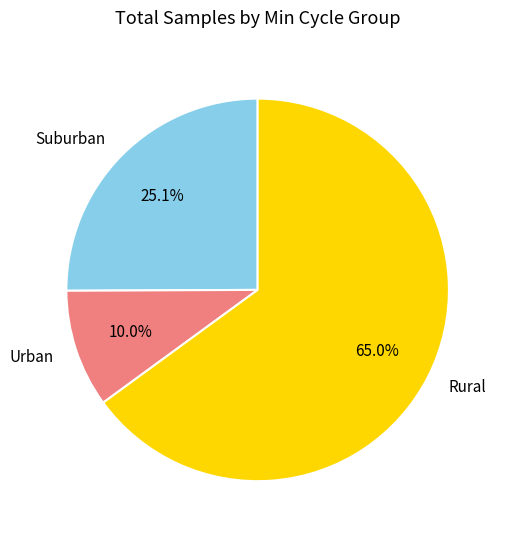

What portion of the pie excludes Suburban?

74.9%